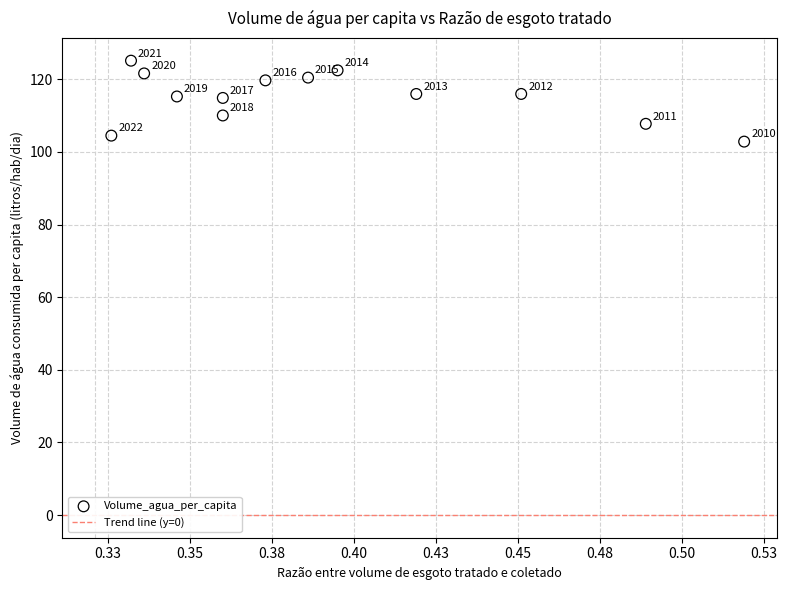

What Y value in the scatter plot is closest to 113?

114.9